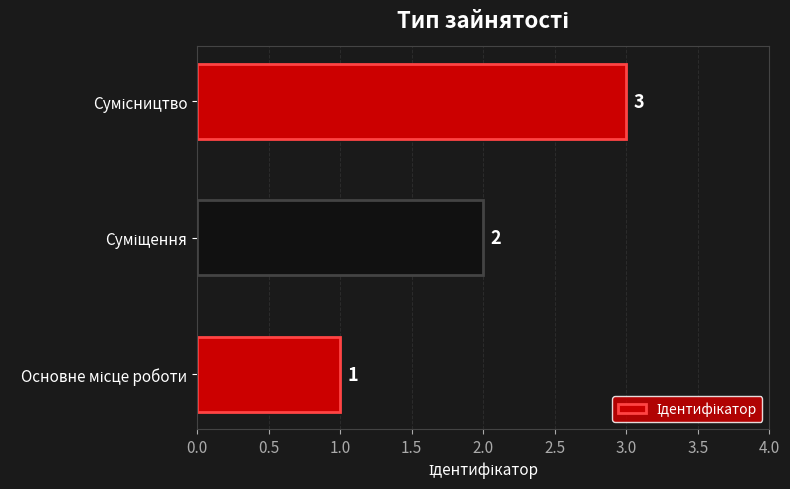

Count the values in the range 1 to 3.

3